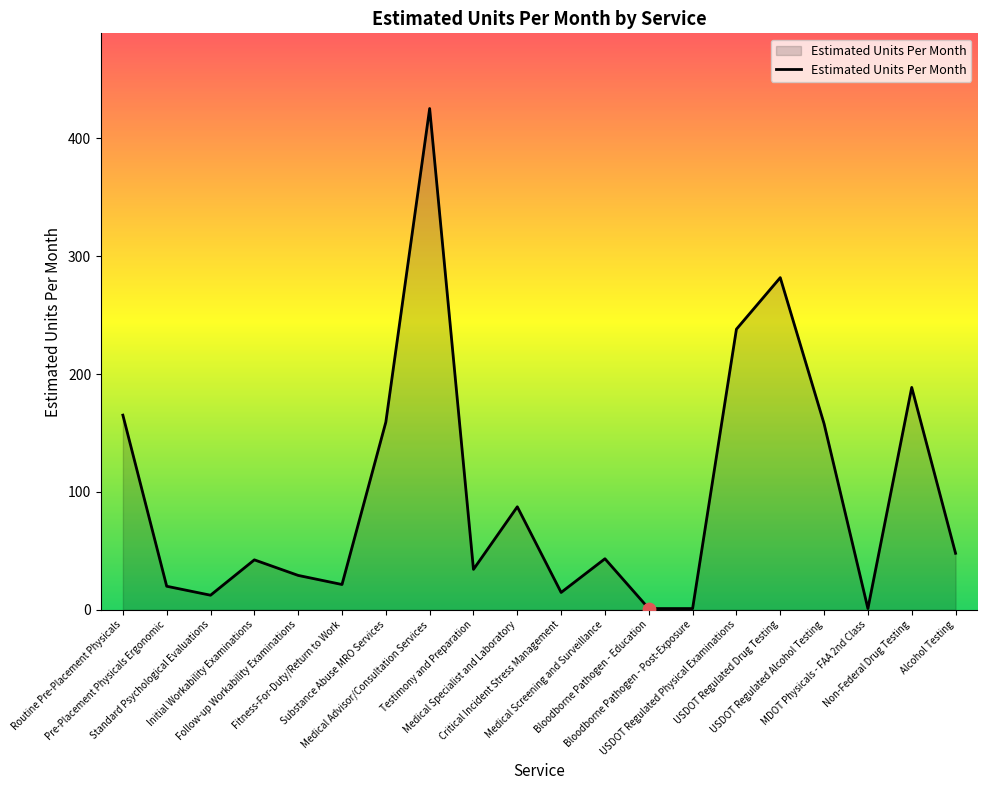

Approximately how many times larger is the value at Medical Screening and Surveillance compared to Bloodborne Pathogen - Post-Exposure?

43.3